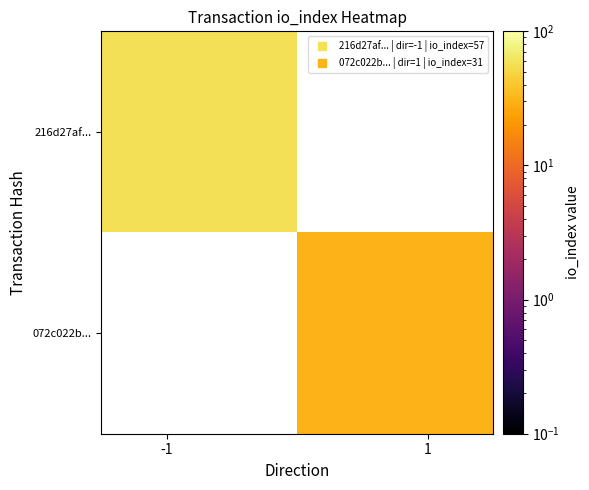

At how many categories does at least one series exceed 34?

1